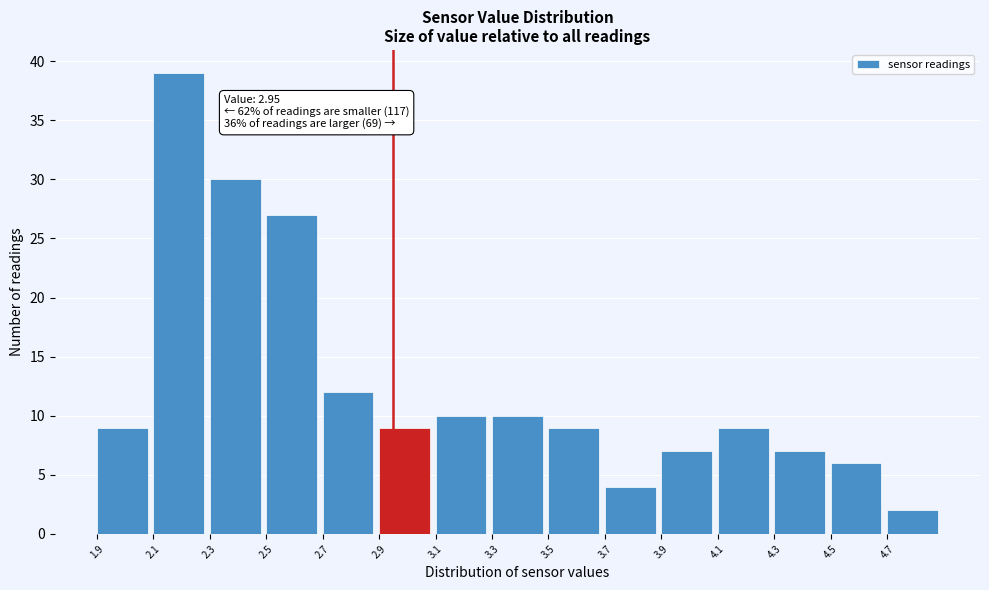

Which range on the x-axis has the tallest bar?

2.1 to 2.3